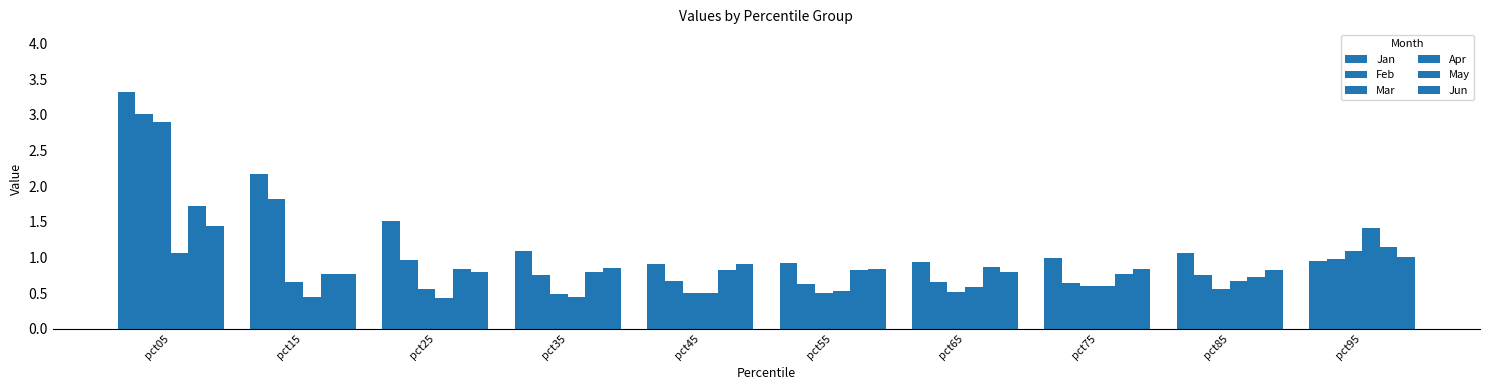

Is it true that May equals 0.4 at pct35?

False